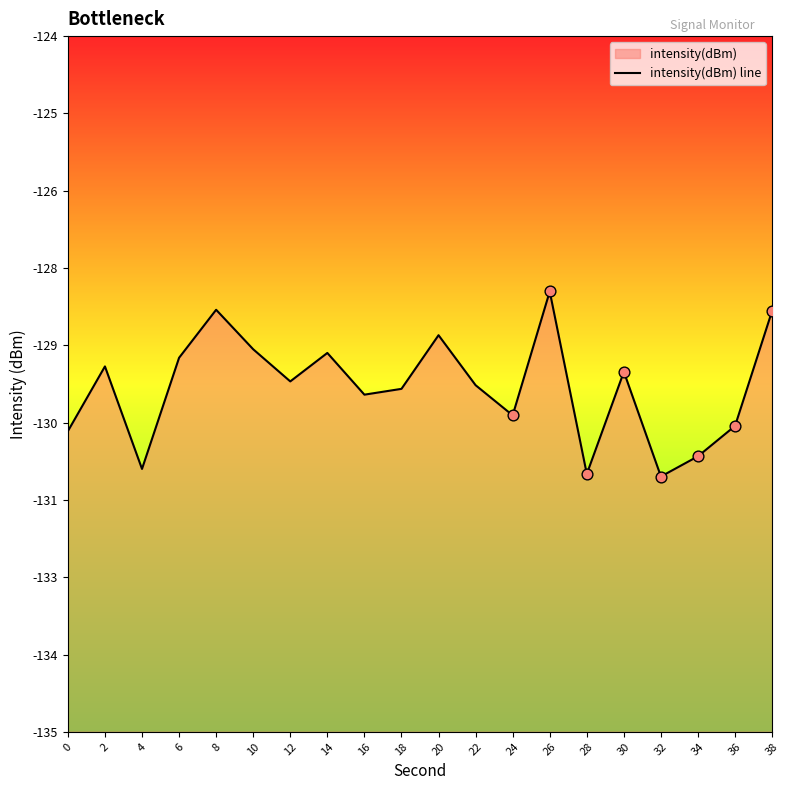

Between 22 and 18, which is larger?

22